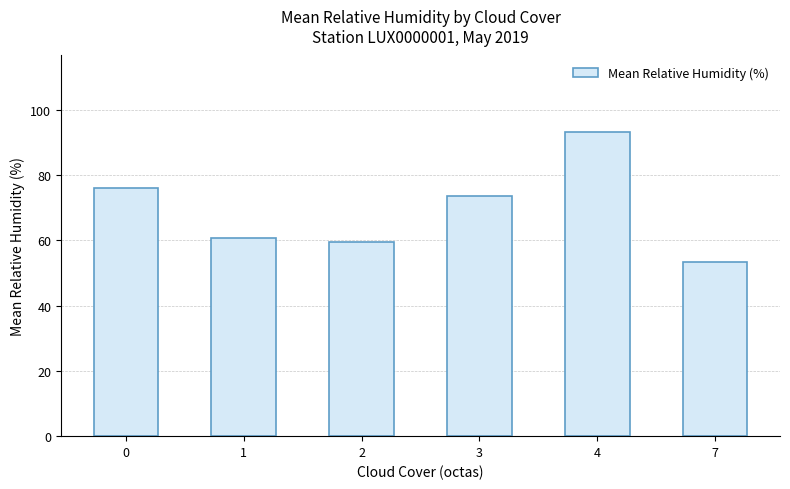

How many data points are less than 73?

3